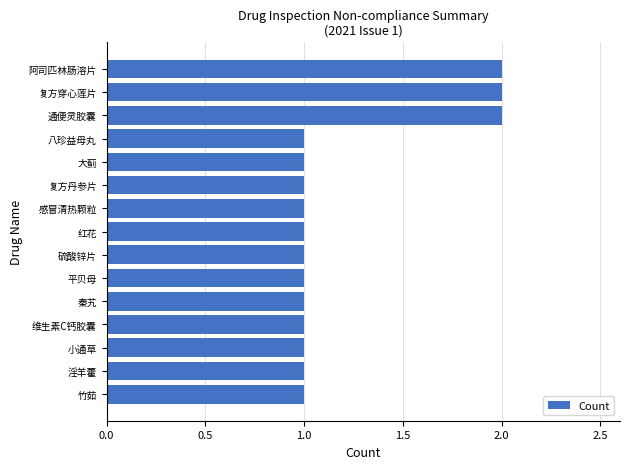

What is the difference between the second highest and minimum values?

1